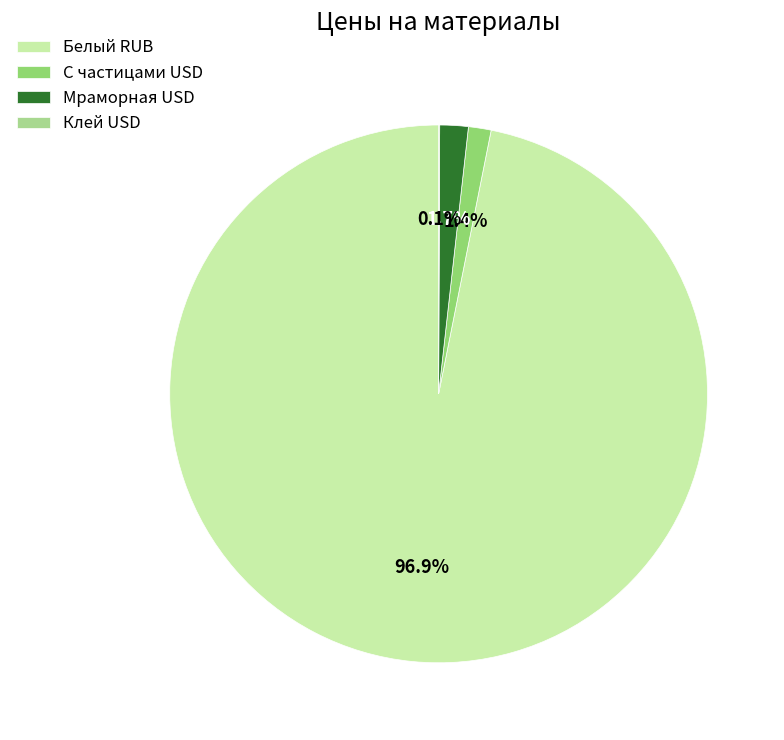

Does Белый RUB represent more than half of the total?

Yes